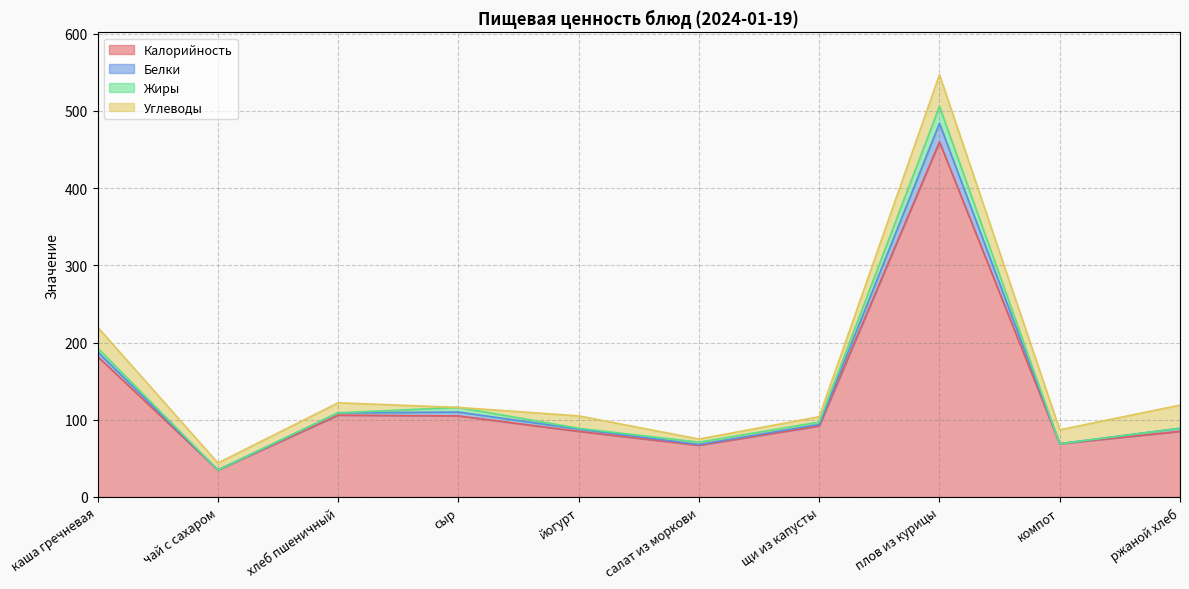

What is the label of the 9th point from the left?

компот